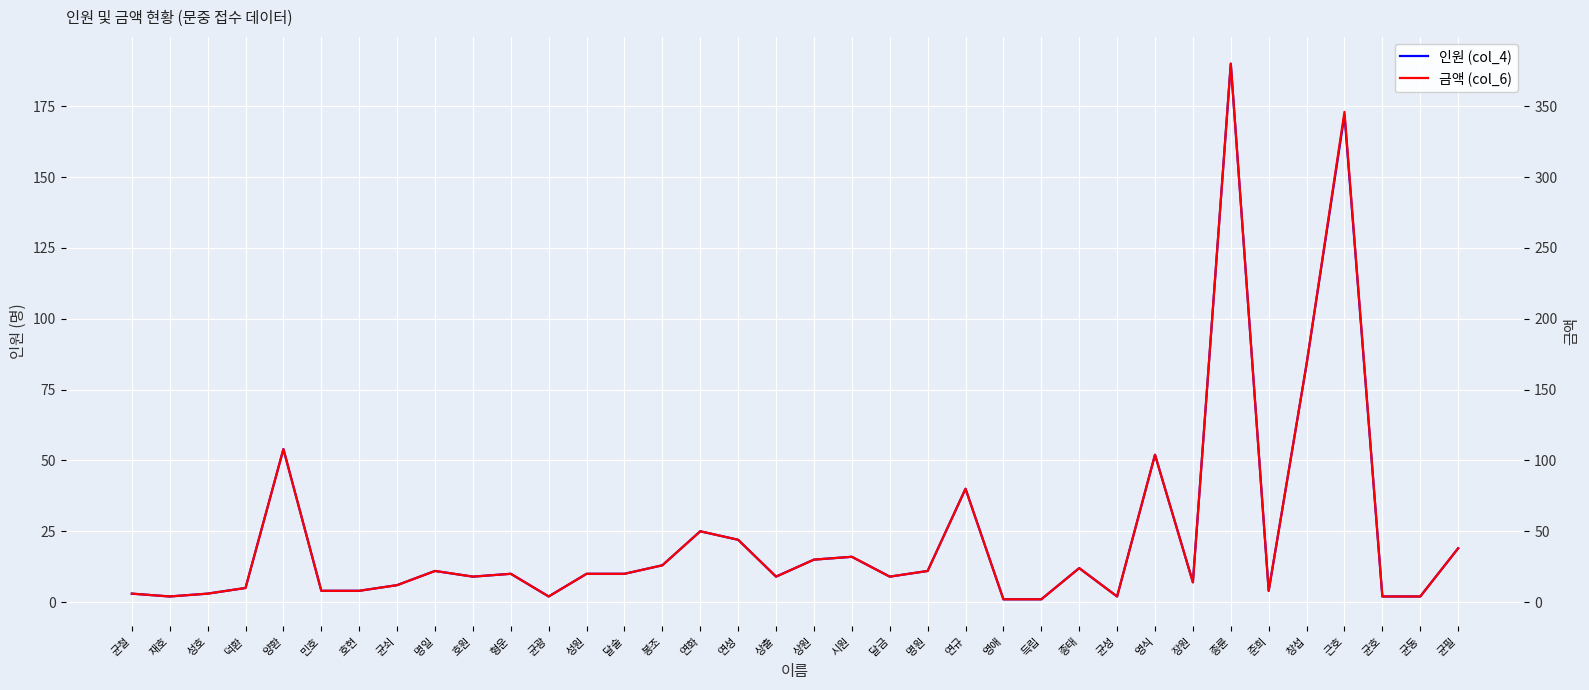

True or false: 인원 (col_4) and 금액 (col_6) intersect in this chart.

False